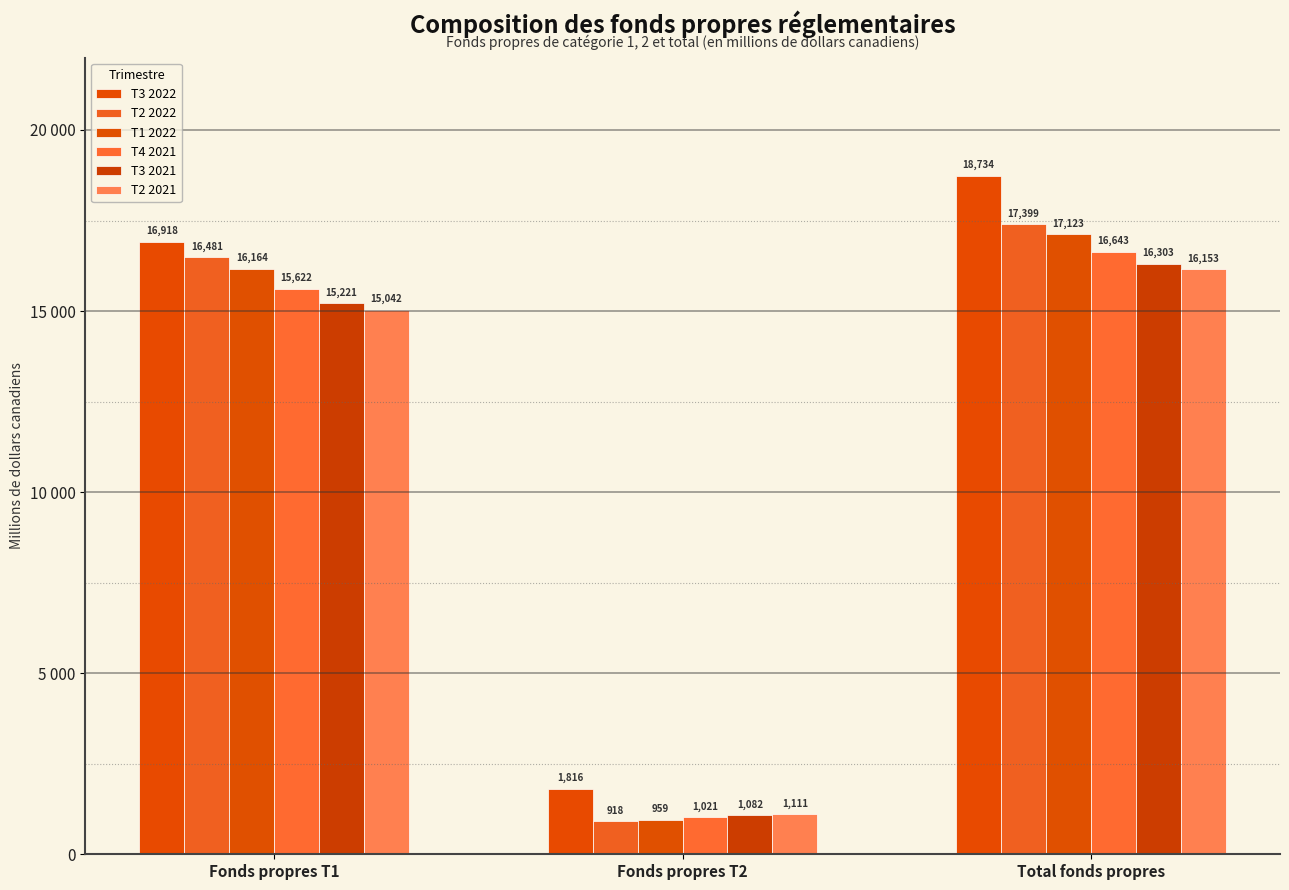

The value of T4 2021 at Fonds propres T1 is 15622. True or false?

True